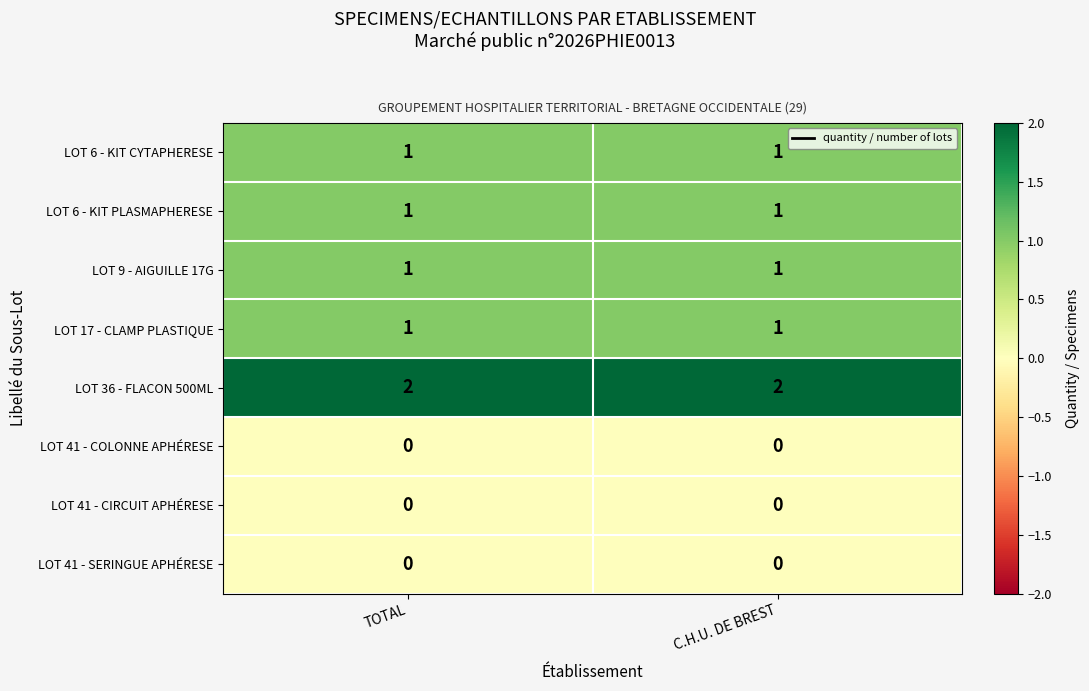

Which series has the largest total across all categories?

LOT 36 - FLACON 500ML